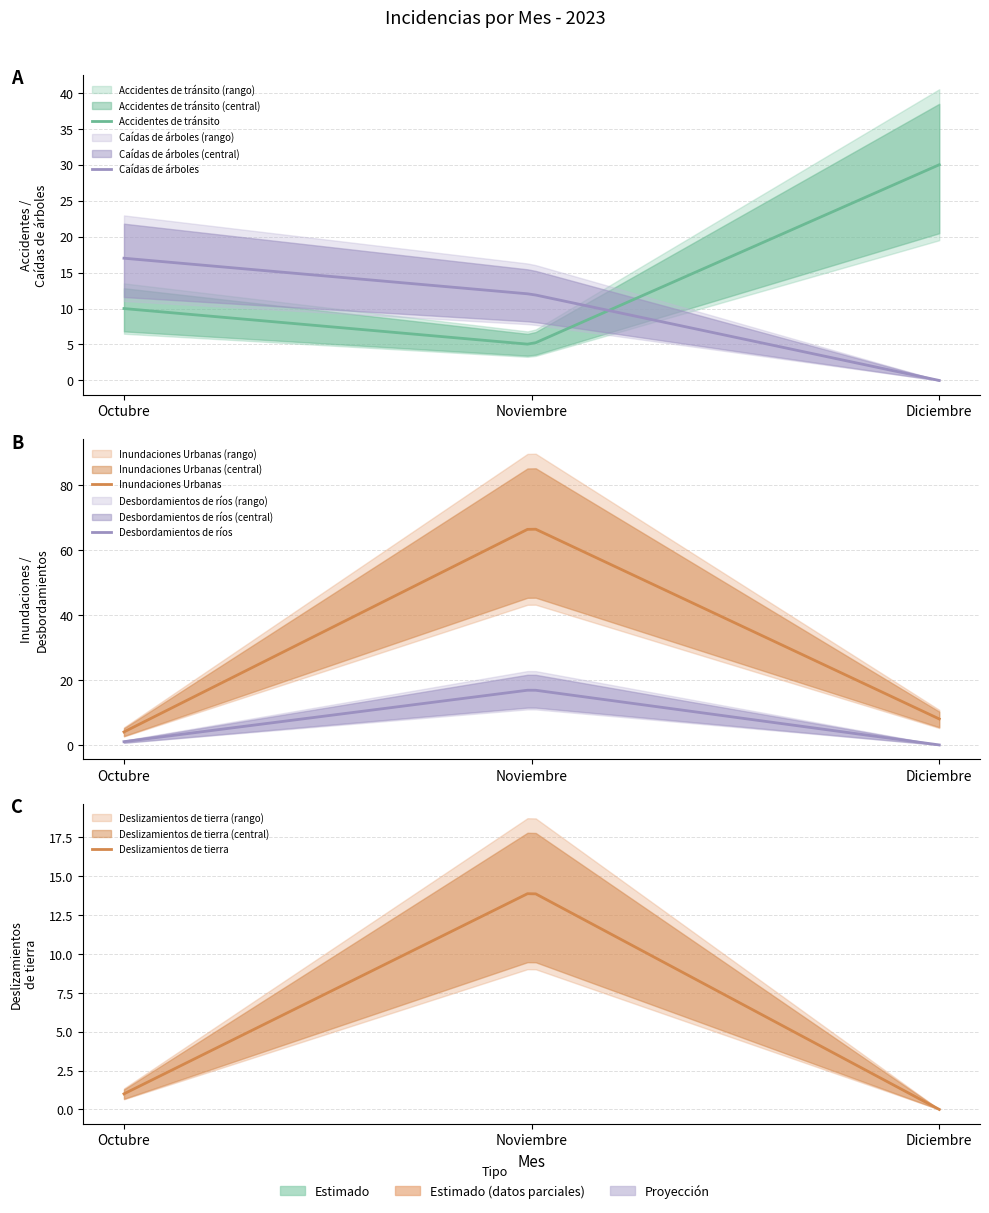

What is the difference between the highest and lowest values at Noviembre?

62